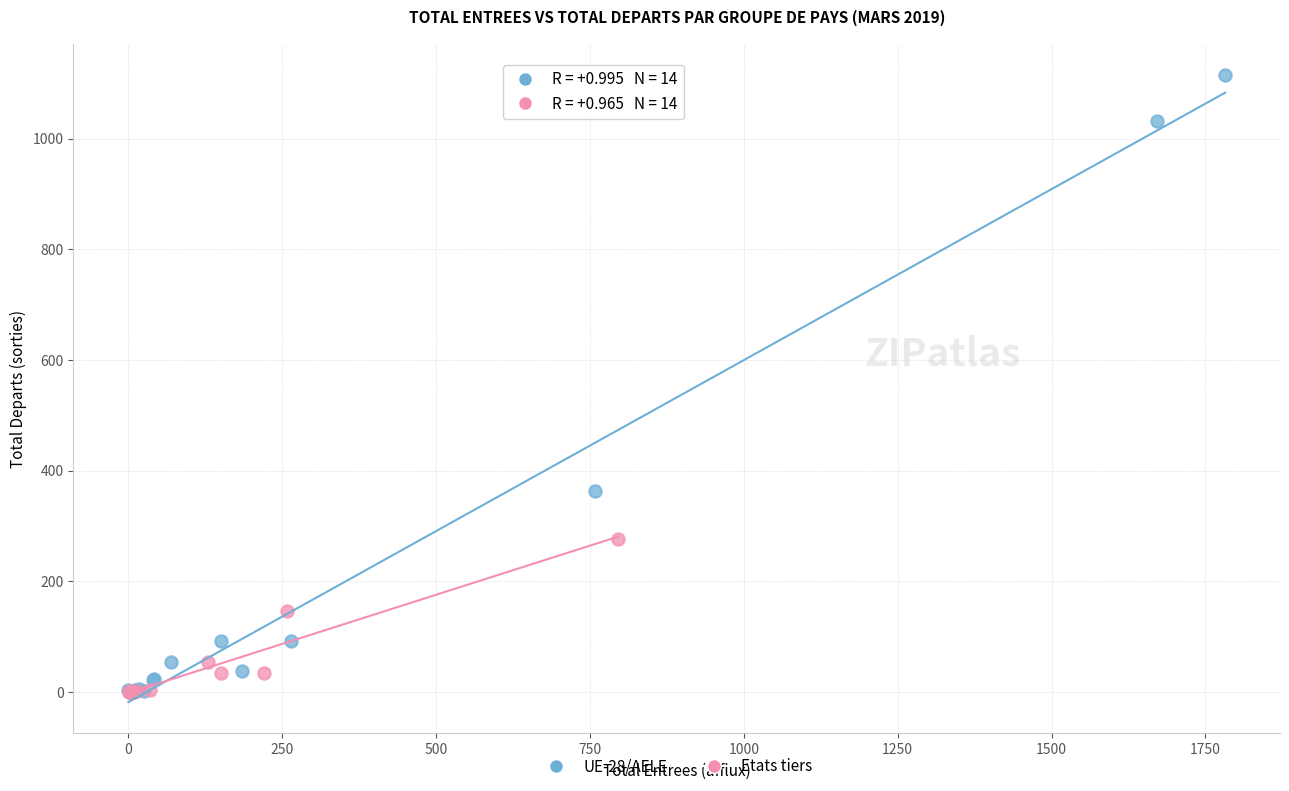

What are all the series names shown in the legend?

UE-28/AELE, Etats tiers